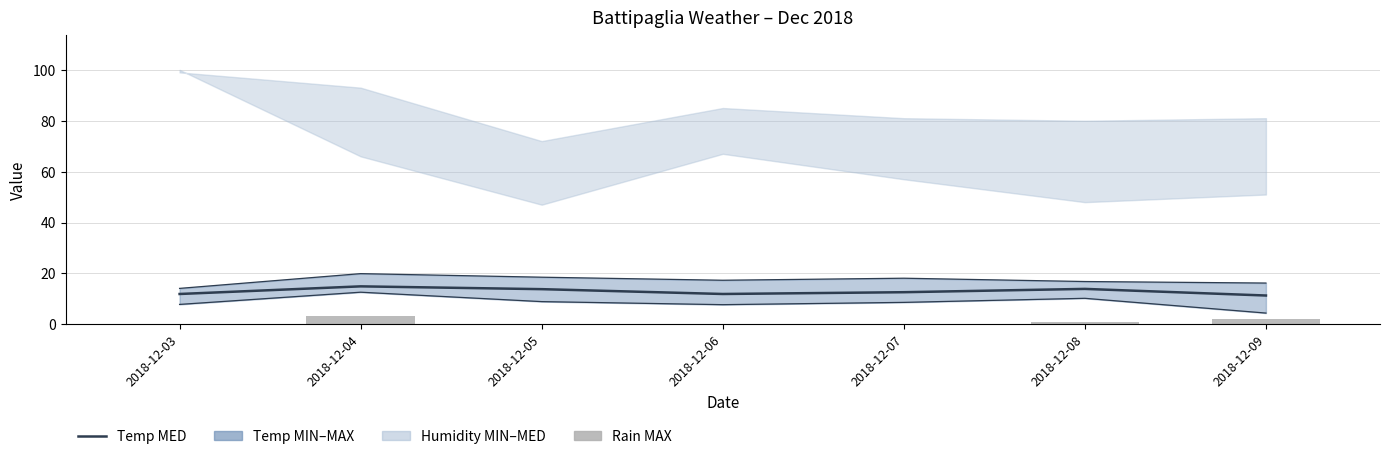

How many data points in Temp MED are above 12?

4